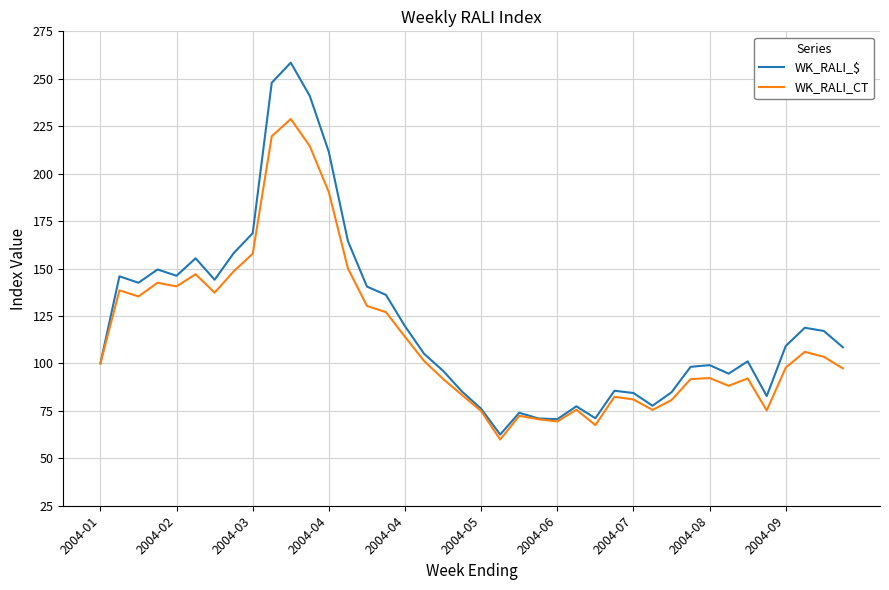

How many categories are shown in the chart?

40